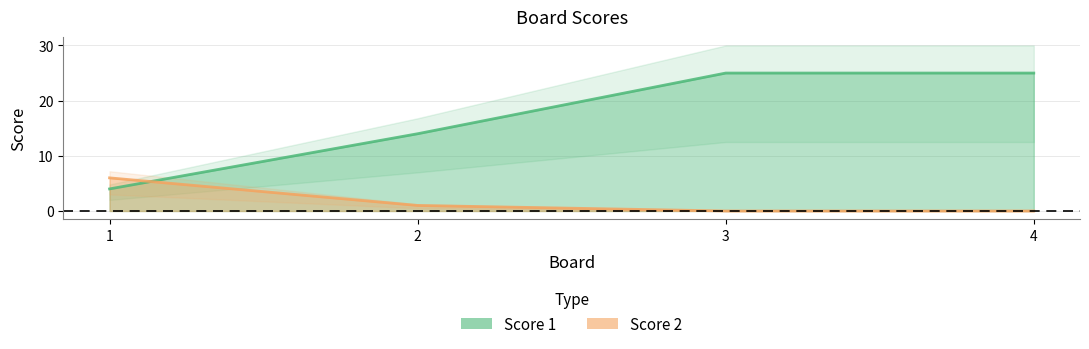

True or false: Score 1 and Score 2 cross at least once.

True